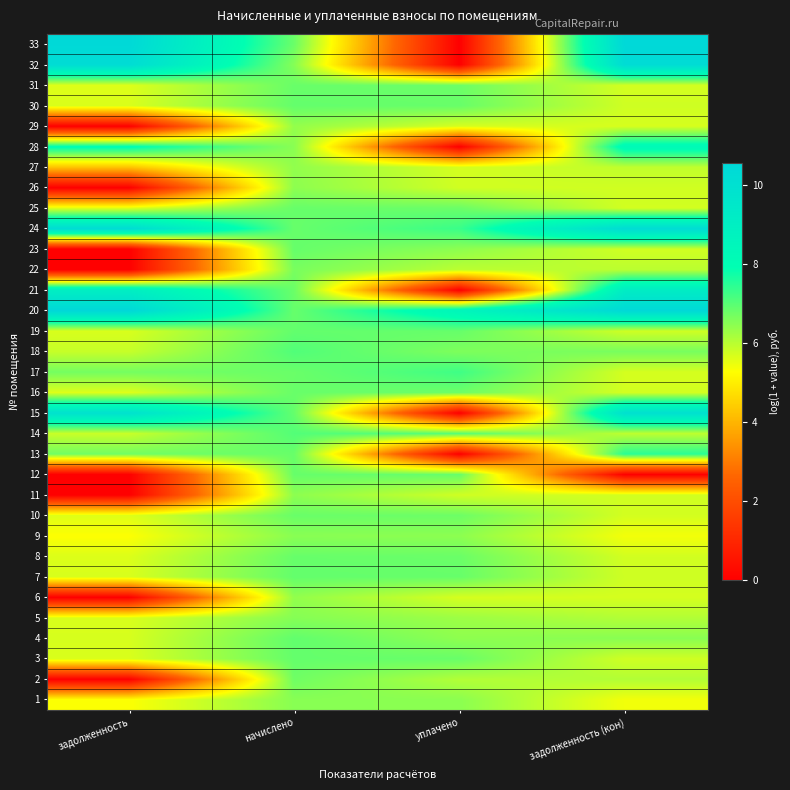

Which series has the largest total across all categories?

20